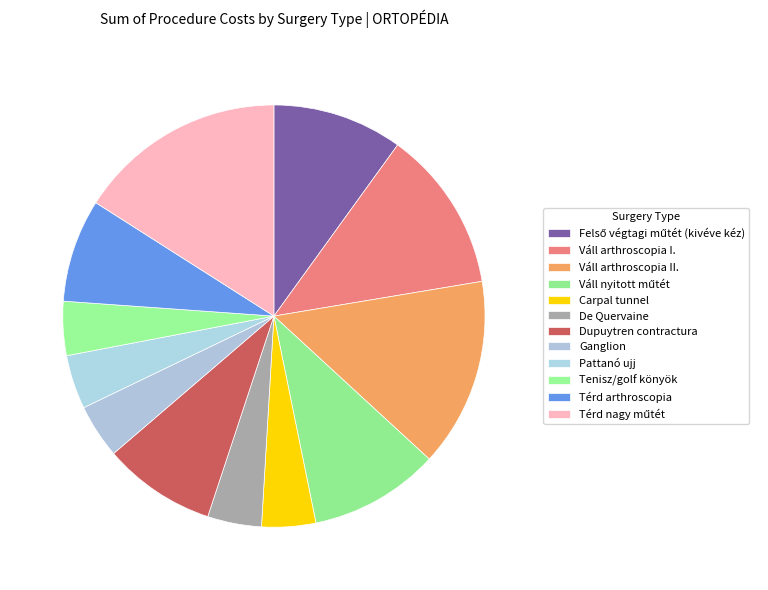

How many segments does this pie chart have?

12